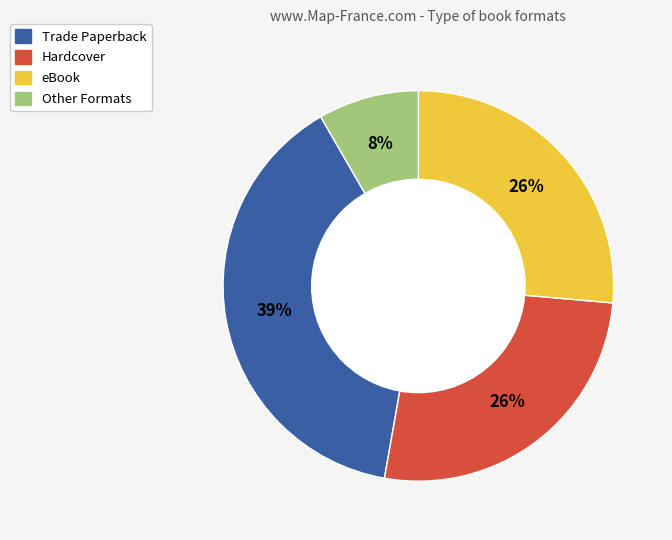

Is there any slice that represents more than half of the pie?

No